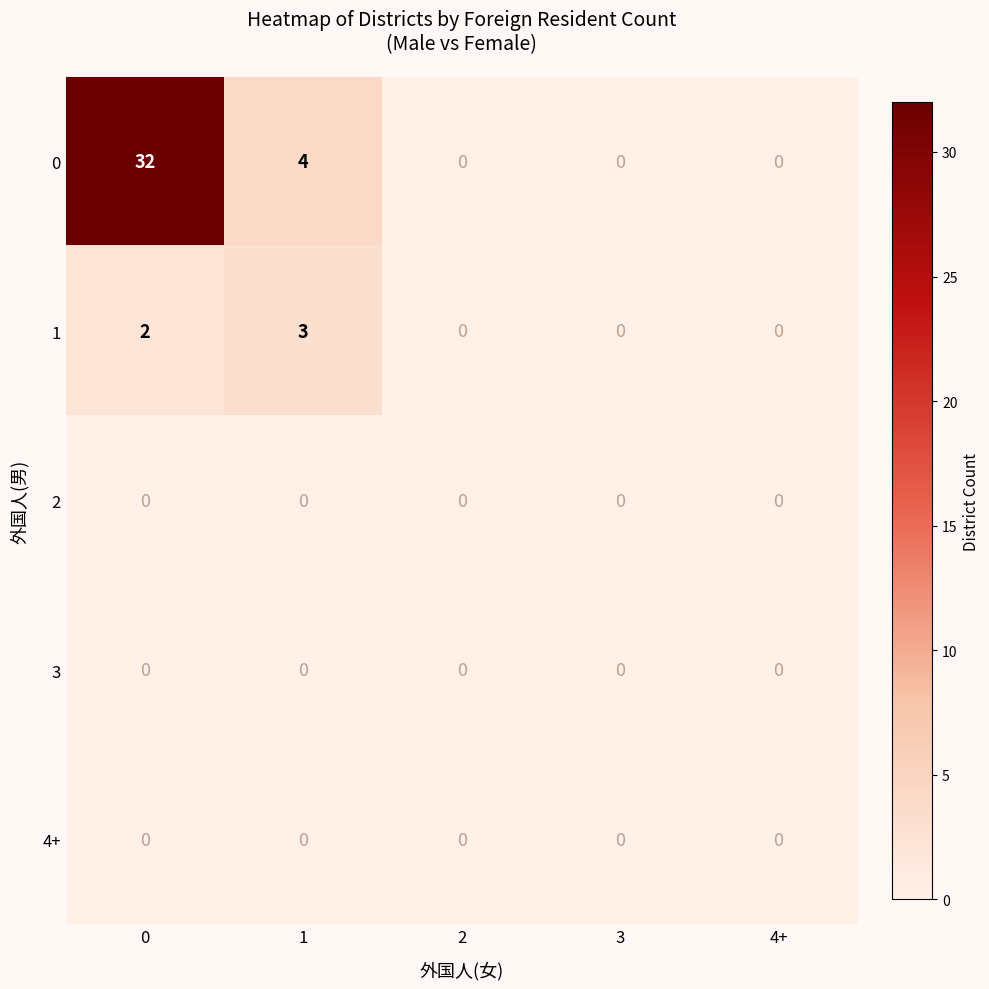

Reading left to right, list all the values displayed in this chart.

0: 0=32	1=4	2=0	3=0	4+=0
1: 0=2	1=3	2=0	3=0	4+=0
2: 0=0	1=0	2=0	3=0	4+=0
3: 0=0	1=0	2=0	3=0	4+=0
4+: 0=0	1=0	2=0	3=0	4+=0